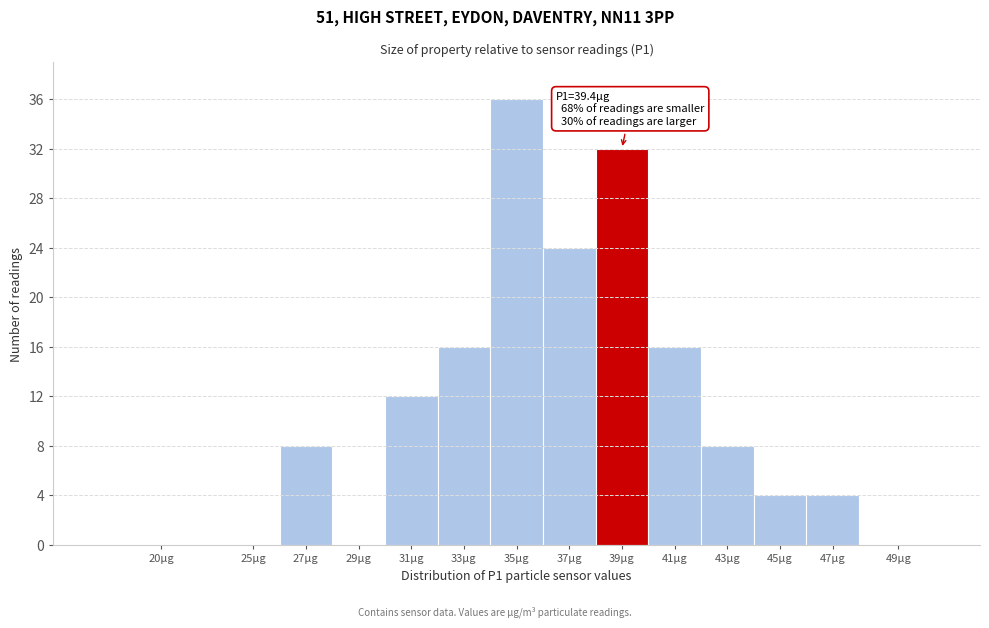

The chart shows a value of 36 at 35µg. True or false?

True